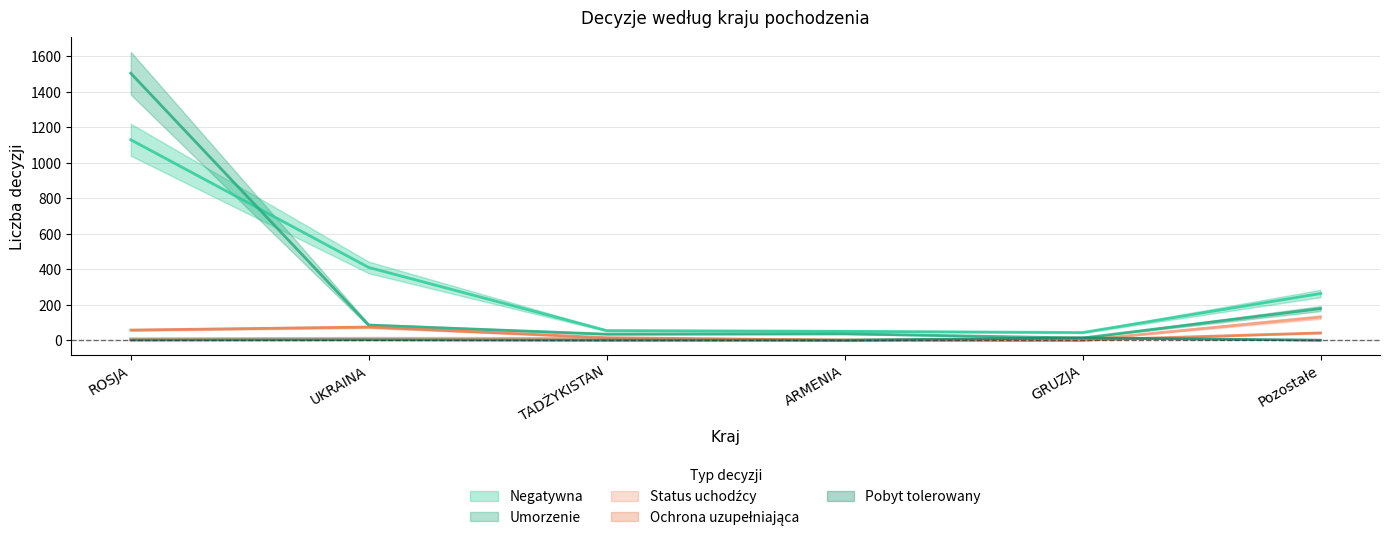

Reading left to right, what are all the values shown in this chart?

Negatywna: ROSJA=1130	UKRAINA=410	TADŻYKISTAN=54	ARMENIA=50	GRUZJA=43	Pozostałe=263
Umorzenie: ROSJA=1505	UKRAINA=85	TADŻYKISTAN=34	ARMENIA=36	GRUZJA=12	Pozostałe=178
Status uchodźcy: ROSJA=8	UKRAINA=11	TADŻYKISTAN=10	ARMENIA=0	GRUZJA=0	Pozostałe=130
Ochrona uzupełniająca: ROSJA=57	UKRAINA=74	TADŻYKISTAN=14	ARMENIA=0	GRUZJA=0	Pozostałe=41
Pobyt tolerowany: ROSJA=1	UKRAINA=2	TADŻYKISTAN=0	ARMENIA=0	GRUZJA=13	Pozostałe=0